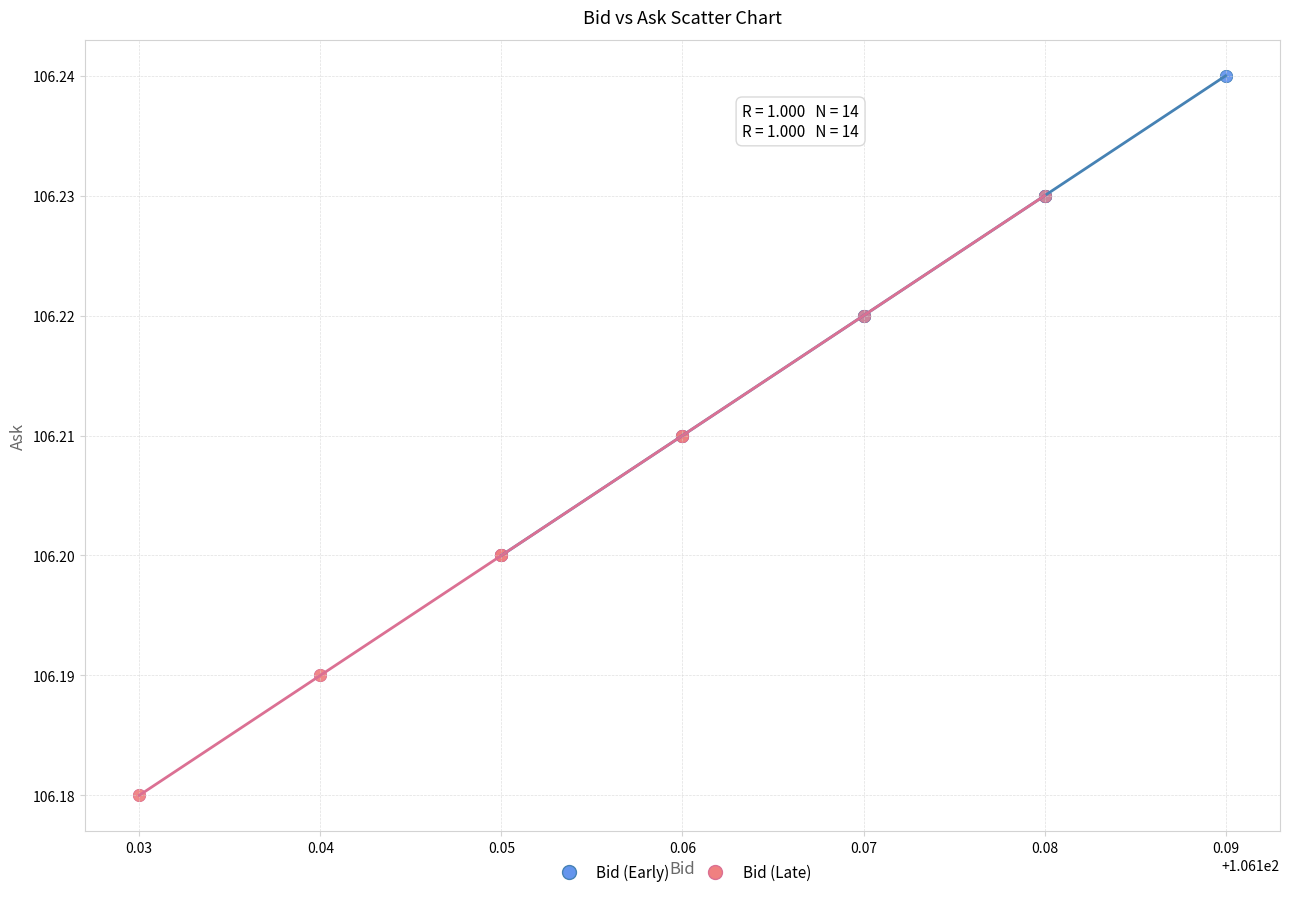

Which series contains the highest Y value?

Bid (Early)